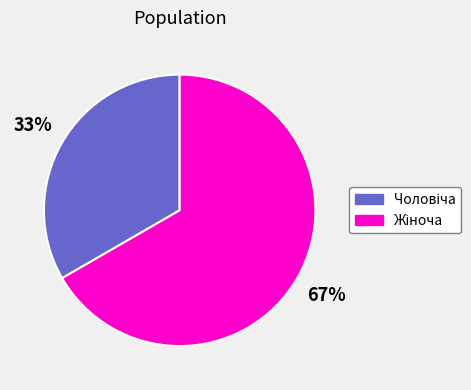

Is there a majority slice in this chart?

Yes